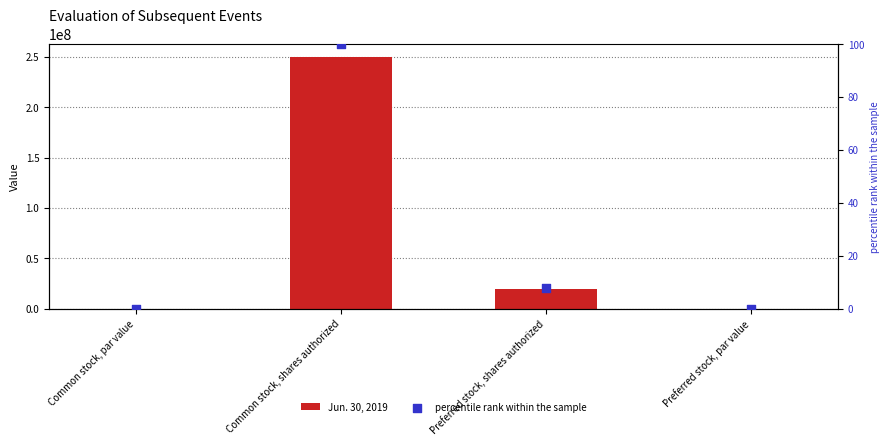

At how many categories does at least one series exceed 199113380?

1